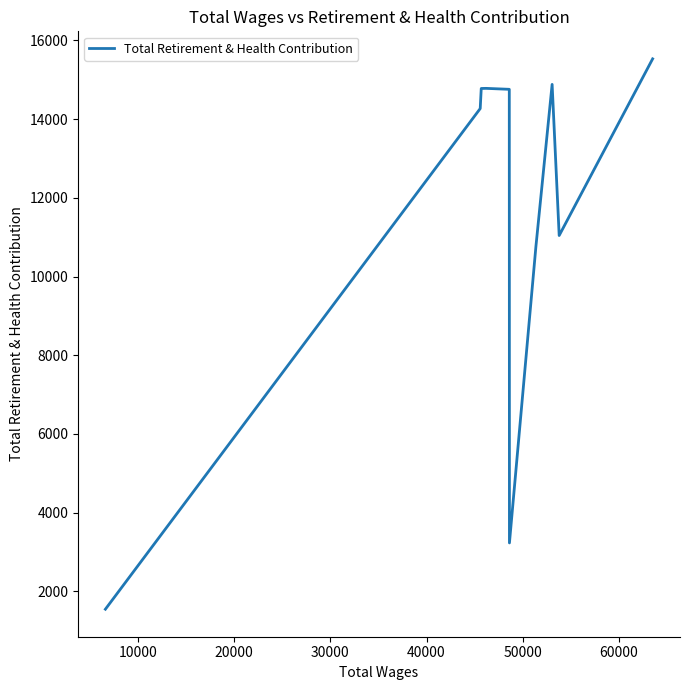

What is the maximum value shown in the chart?

15531